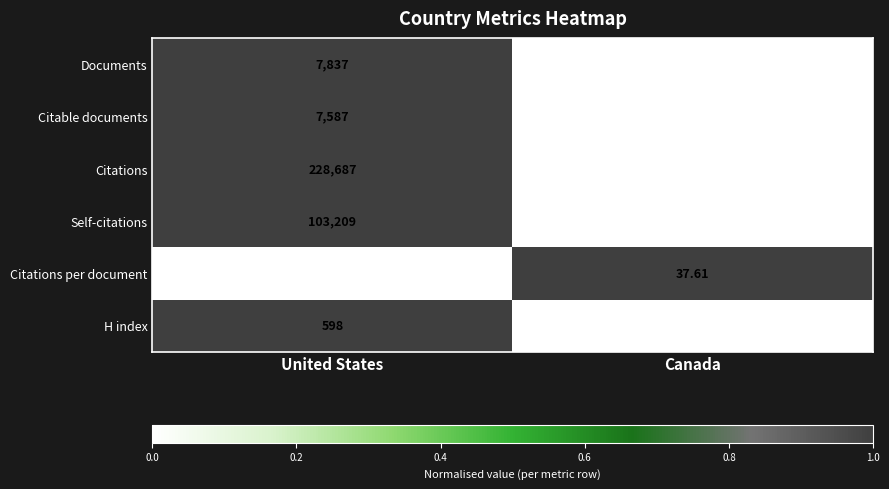

Which series changed the most between United States and Canada?

Citations